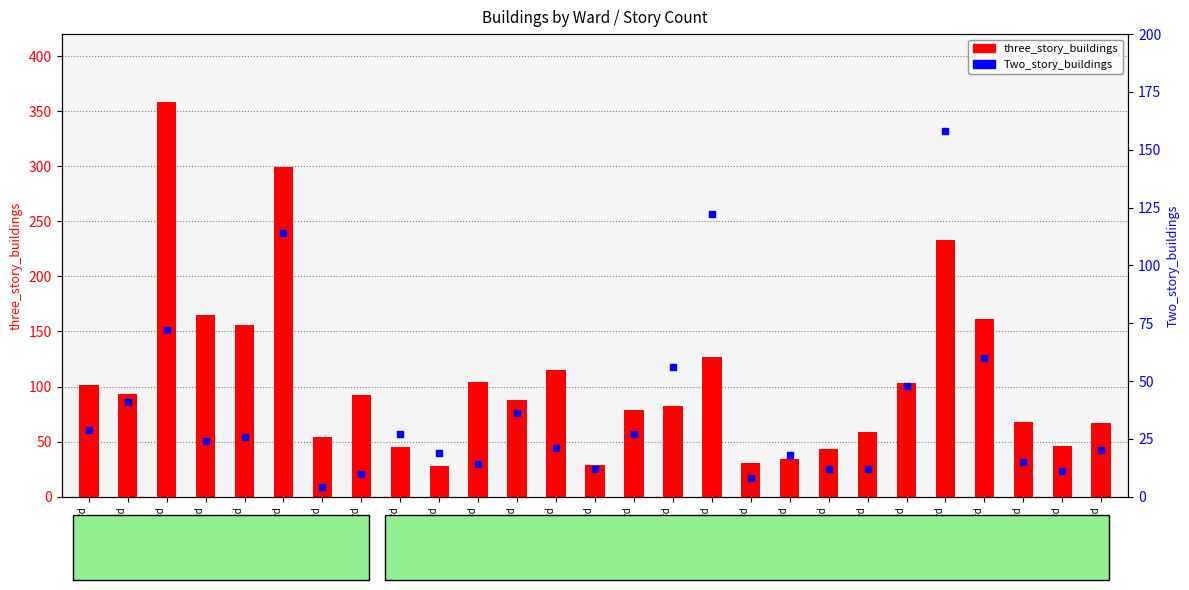

At which category is the sum across all series the highest?

Ward
3